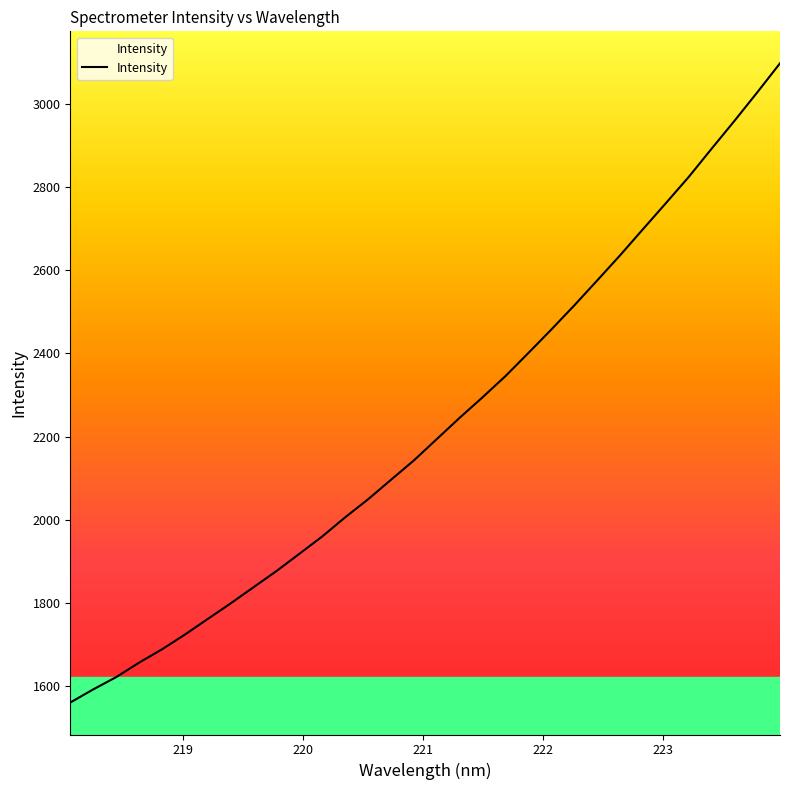

What is the smallest value displayed?

1561.1